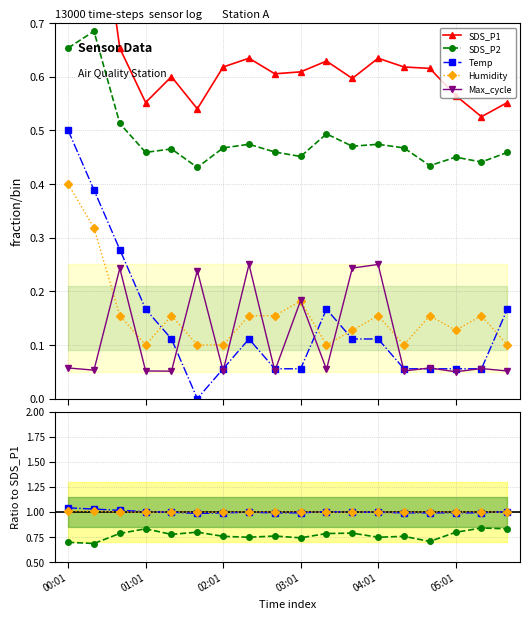

What are all the series names shown in the legend?

SDS_P1, SDS_P2, Temp, Humidity, Max_cycle